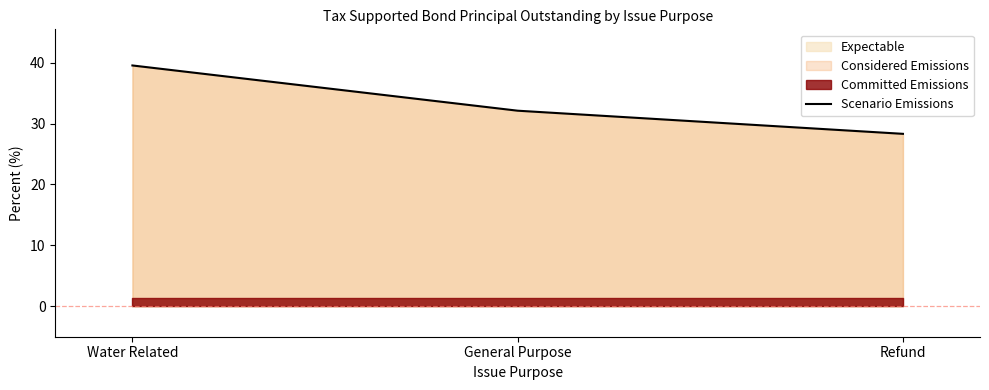

Reading left to right, extract all data points from this chart.

39.5	32.1	28.3